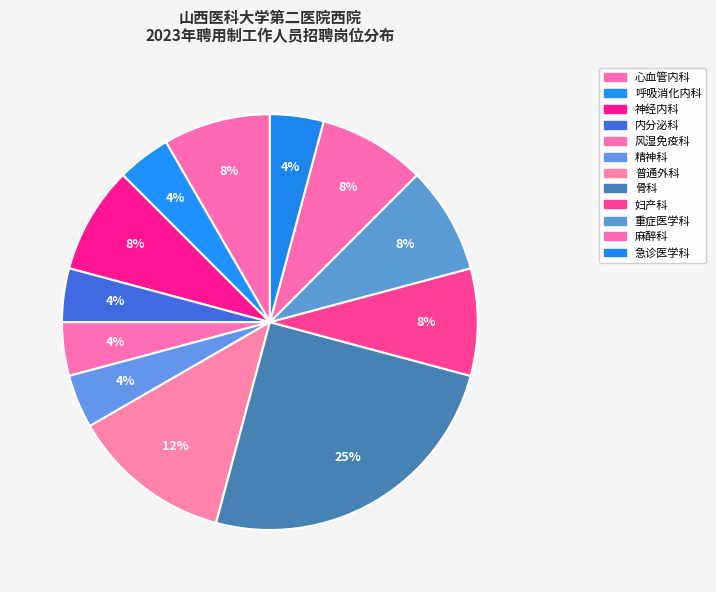

Is it true that 精神科 is 4% of the pie?

True